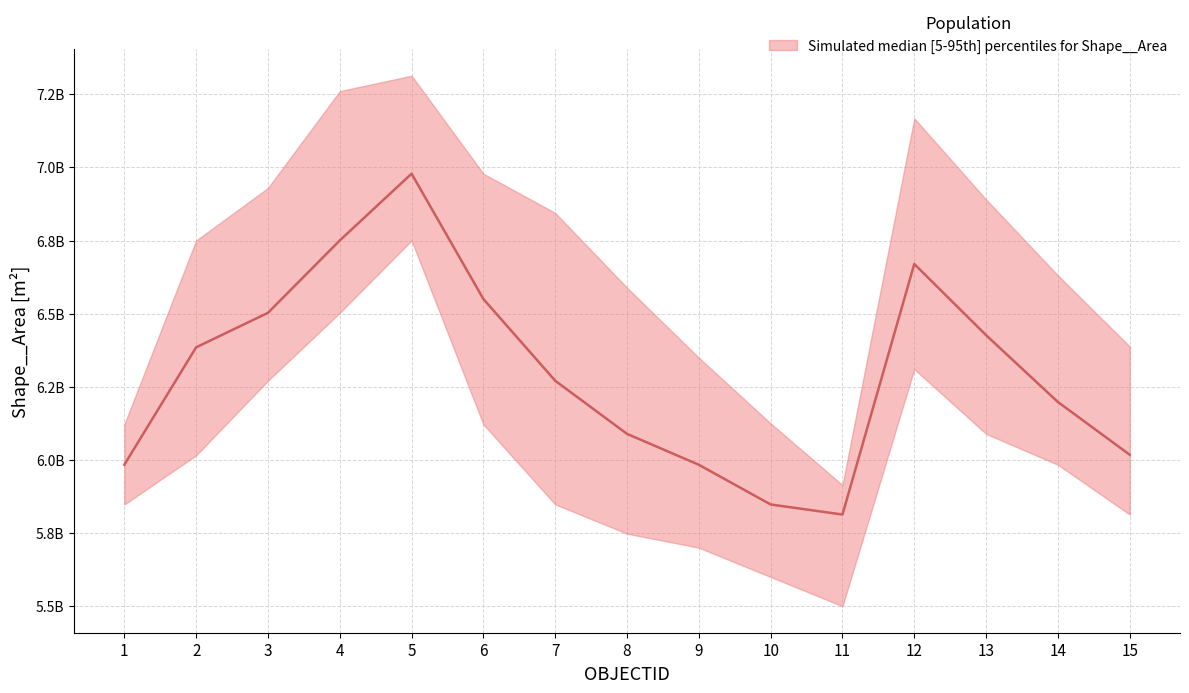

Is it true that Shape__Area_upper equals 6978391603.3 at 6?

True